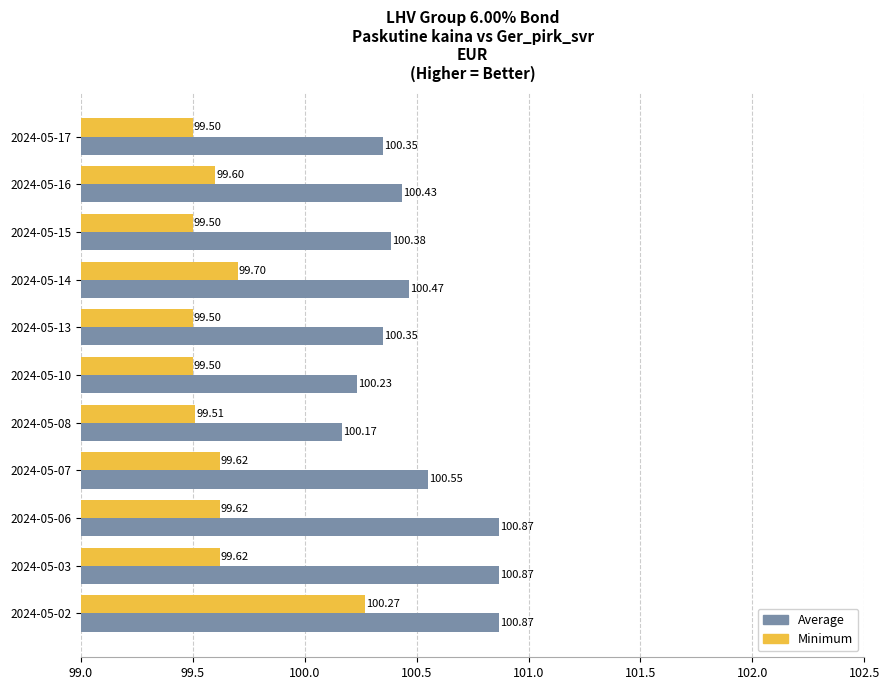

Which category has the highest value in the Minimum series?

2024-05-02